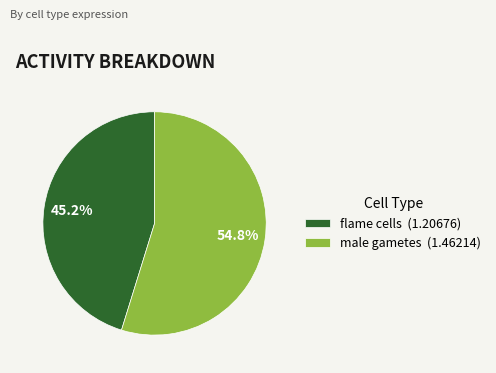

The flame cells slice represents 45% of the pie. True or false?

True